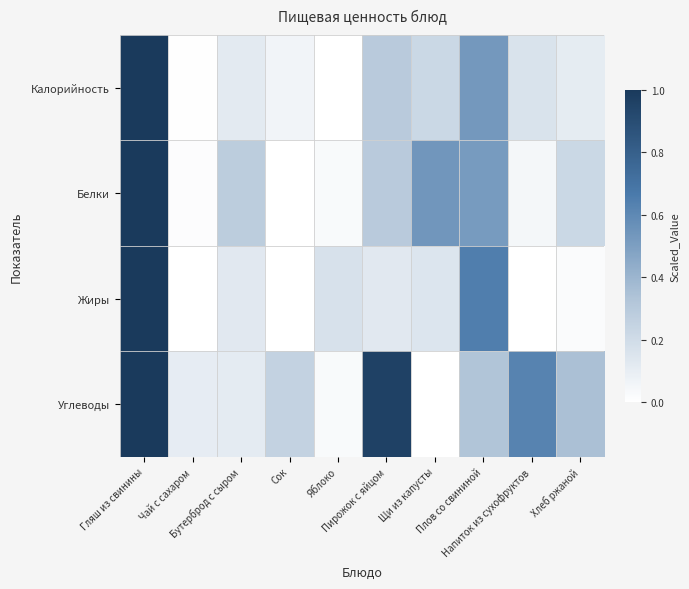

What is the greatest value displayed?

1.0